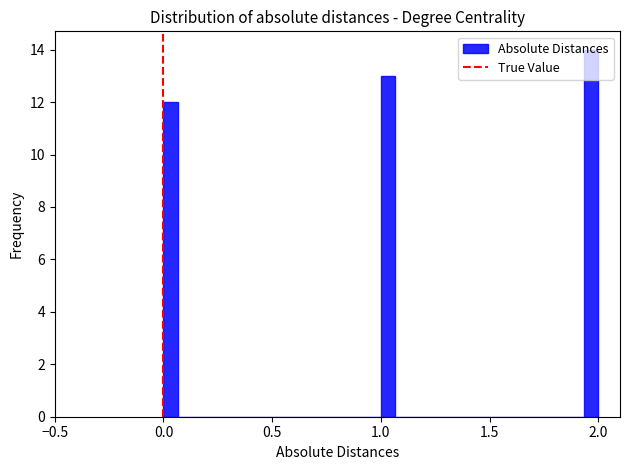

Around what value on the x-axis is the tallest bar? Give the approximate position of its centre, as read against the axis.

1.95